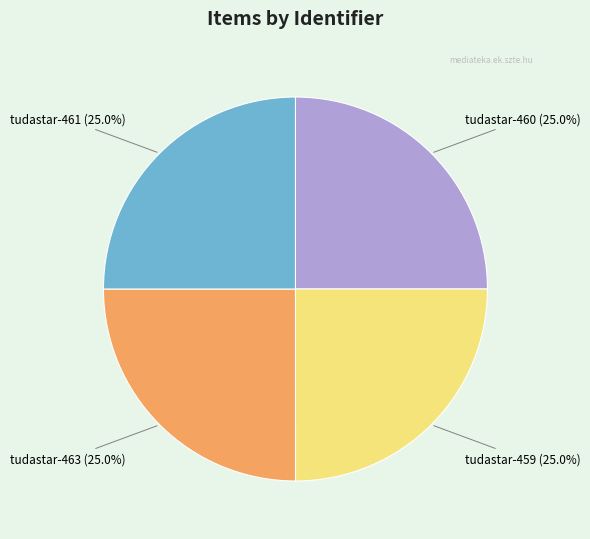

How much of the chart is everything except tudastar-461?

75.0%